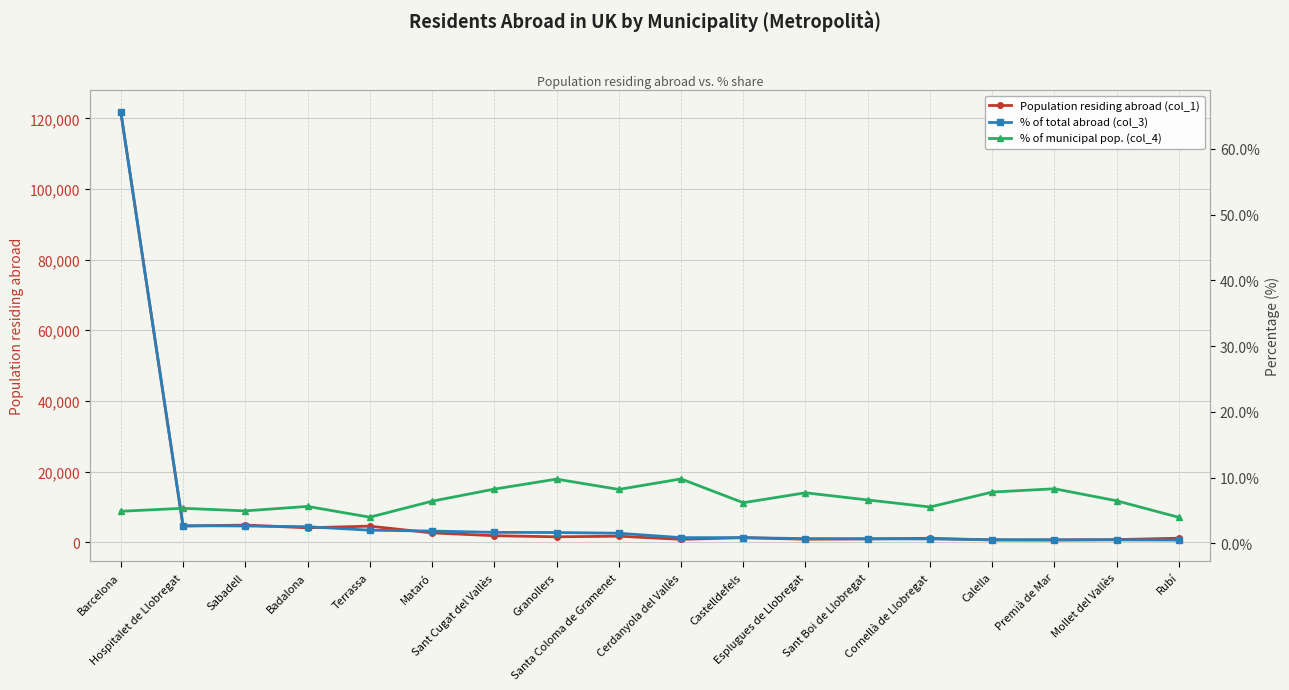

How many values in the % of total abroad (col_3) series exceed 1?

9